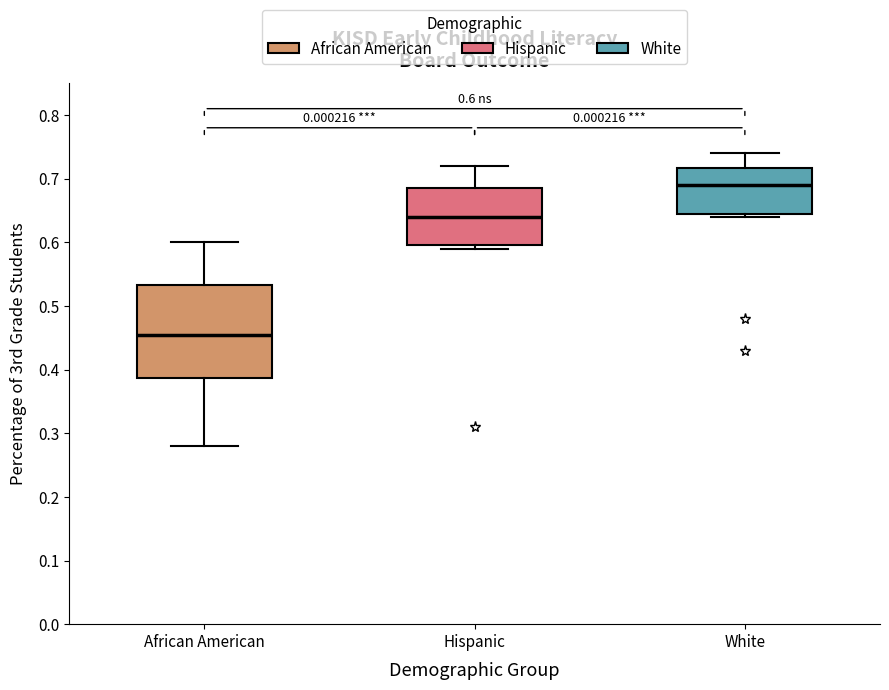

Which box's median line is the highest?

White